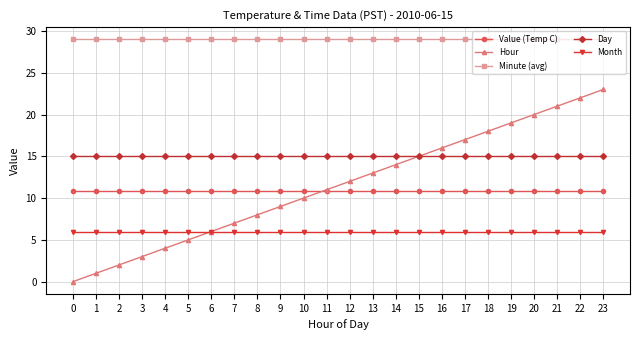

What value does the Value (Temp C) series have at 12?

10.9